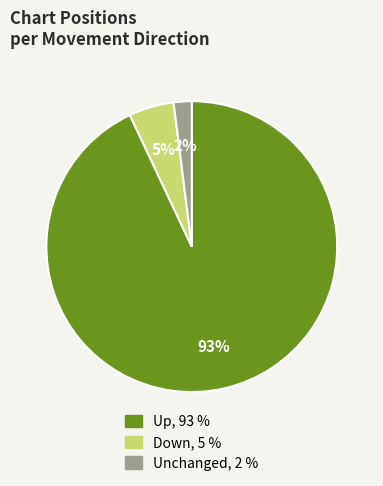

How many segments does this pie chart have?

3